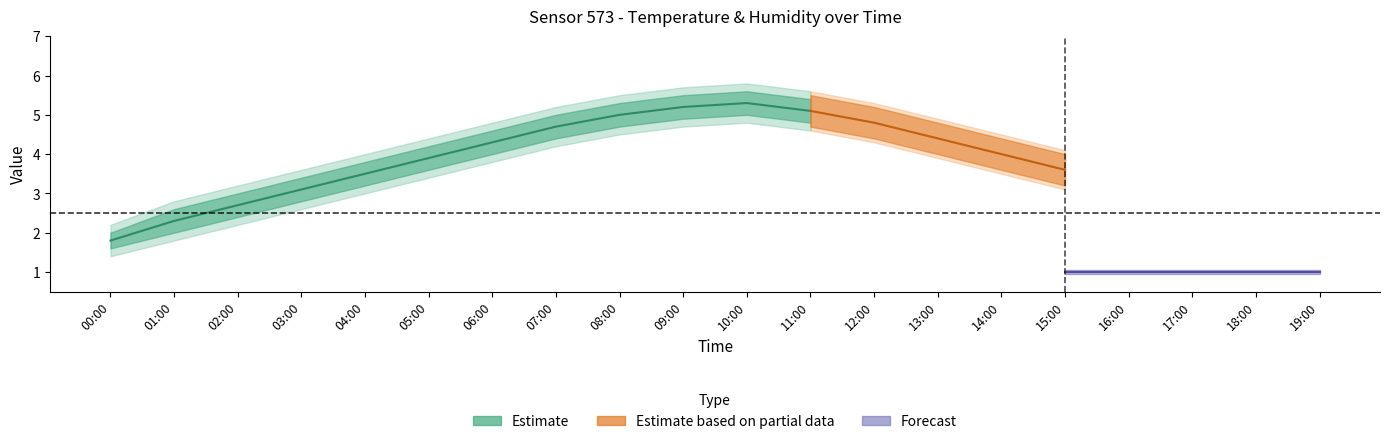

True or false: temp_lower has a value of 3.4 at 17:00.

False